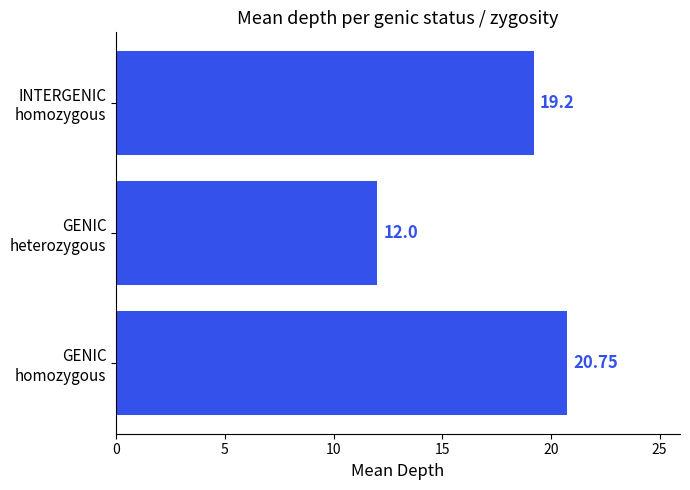

What is the average value?

17.3